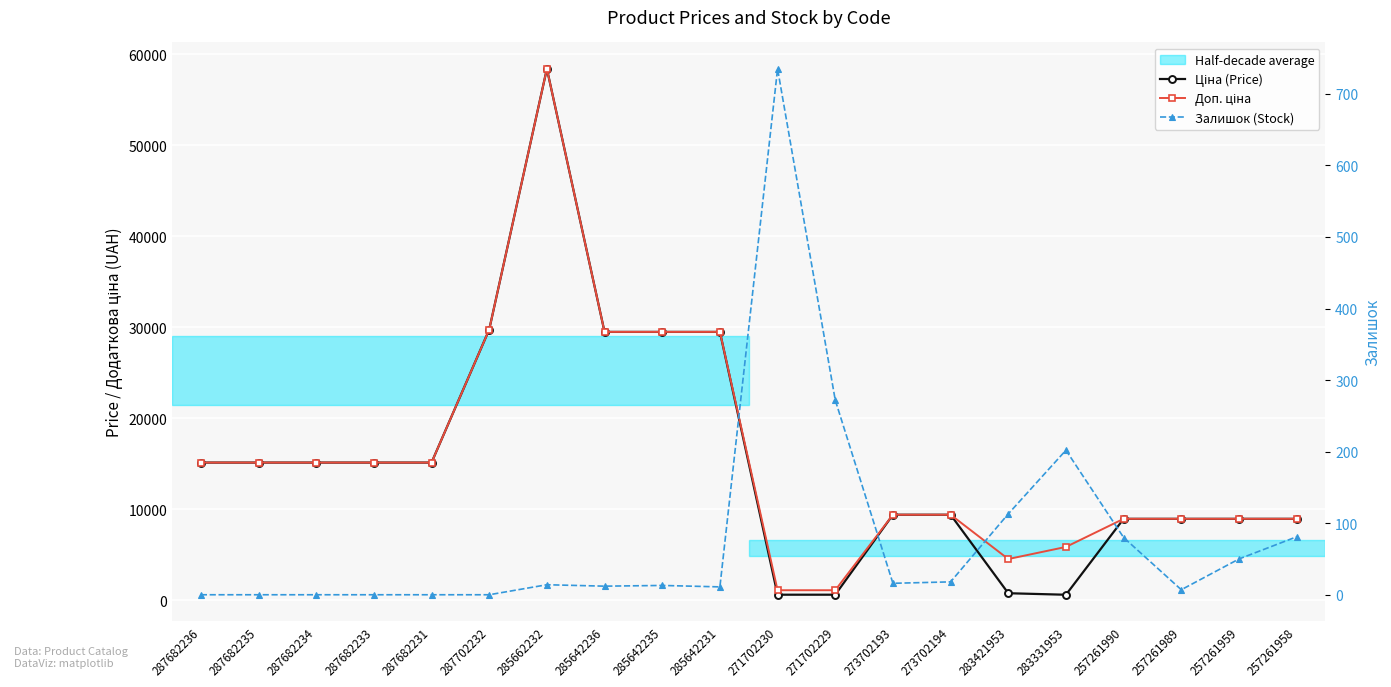

What is the average value of the Доп. ціна series?

15963.7